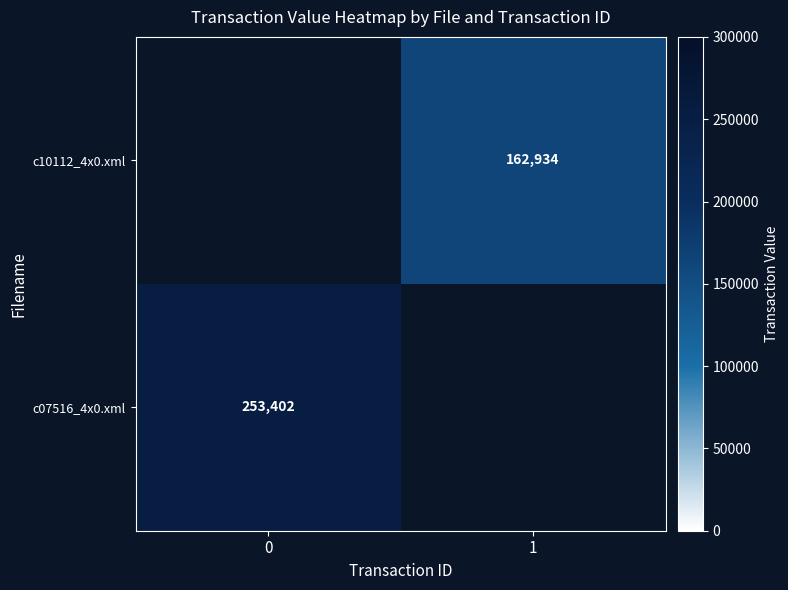

The value of c10112_4x0.xml at 1 is 77529. True or false?

False